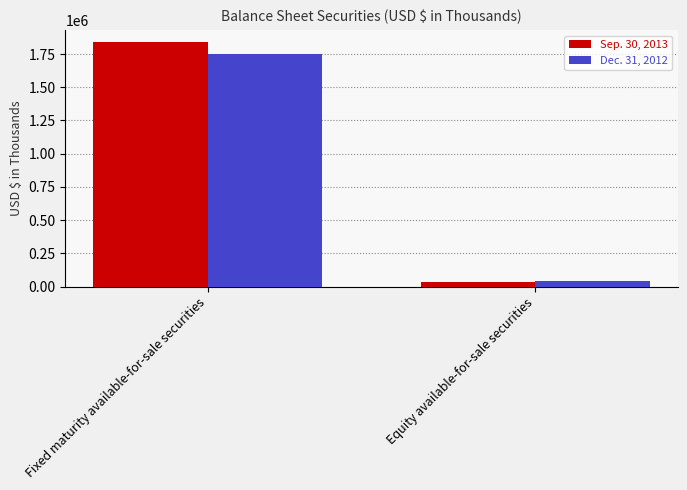

What are all the series names shown in the legend?

Sep. 30, 2013, Dec. 31, 2012